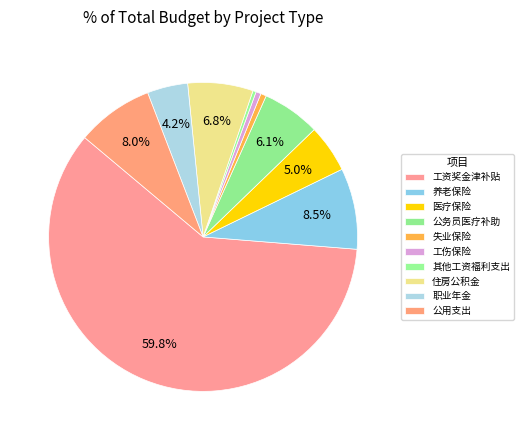

How many segments does this pie chart have?

10